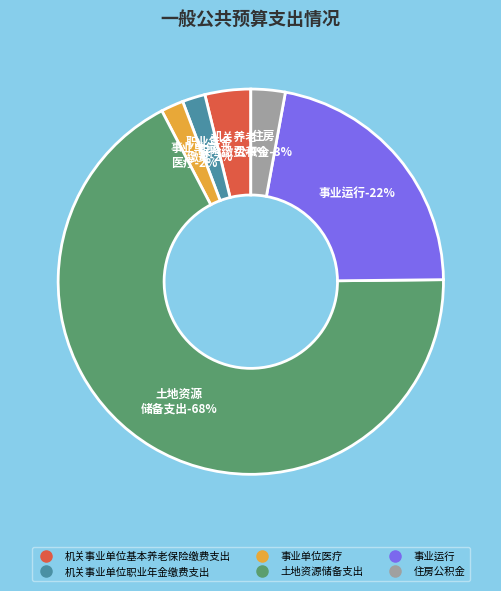

To the nearest percent, what is the average slice percentage?

17%